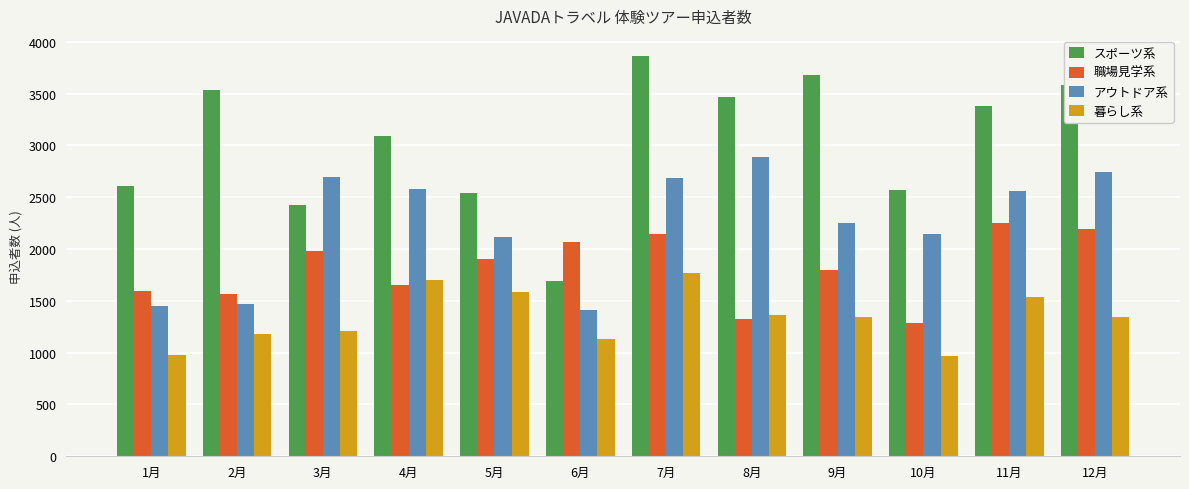

Rank the series at 3月 from highest to lowest value.

アウトドア系, スポーツ系, 職場見学系, 暮らし系